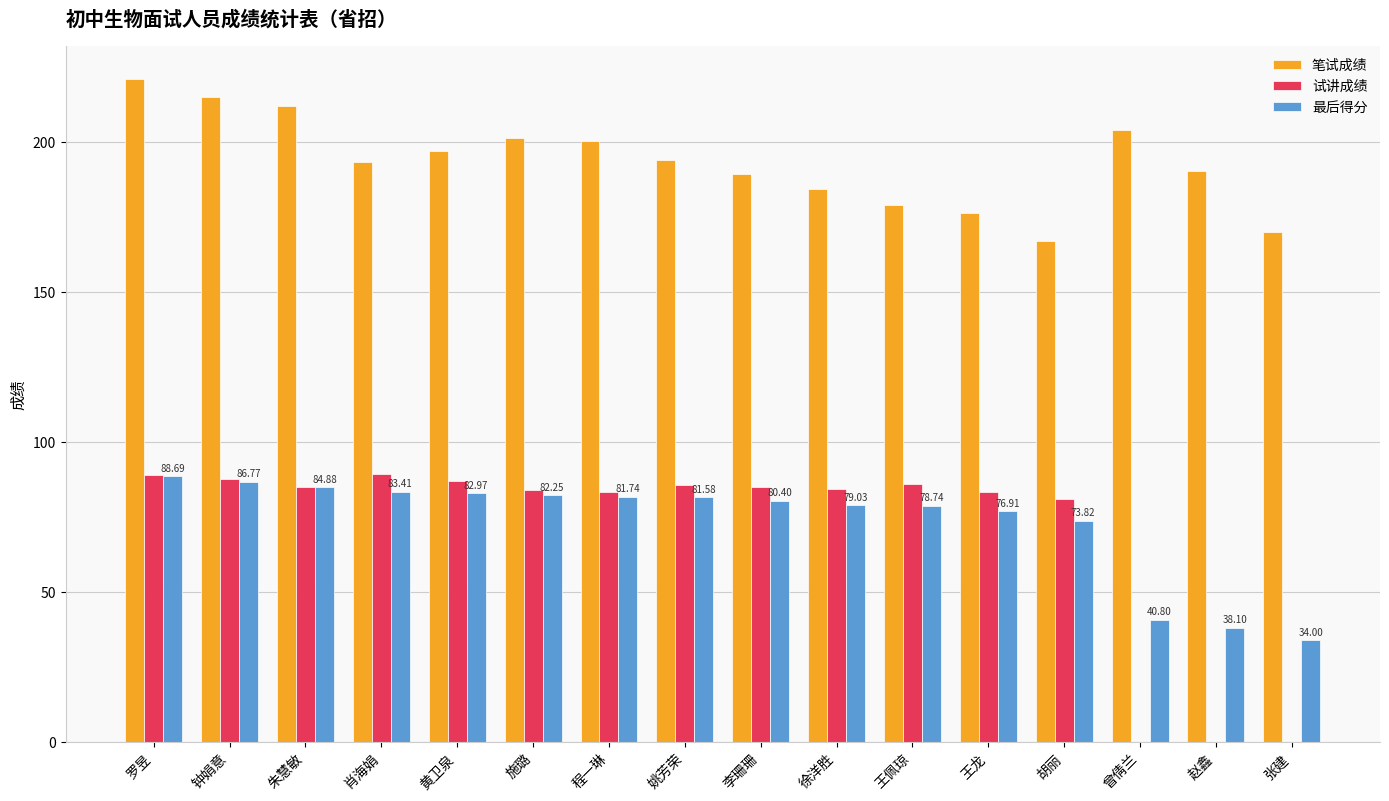

What is the spread (max minus min) of values at 张建?

170.0